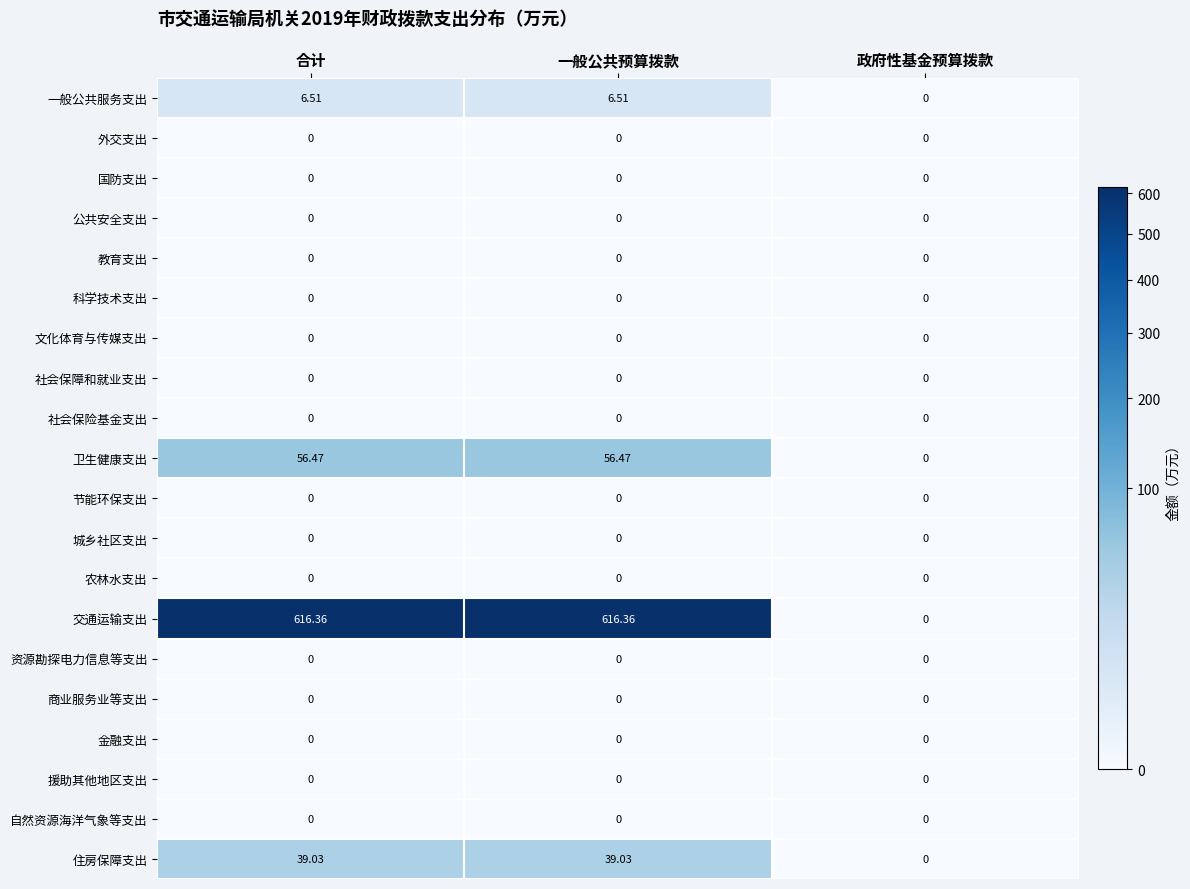

Between 一般公共预算拨款 and 政府性基金预算拨款, which series saw the biggest shift?

交通运输支出